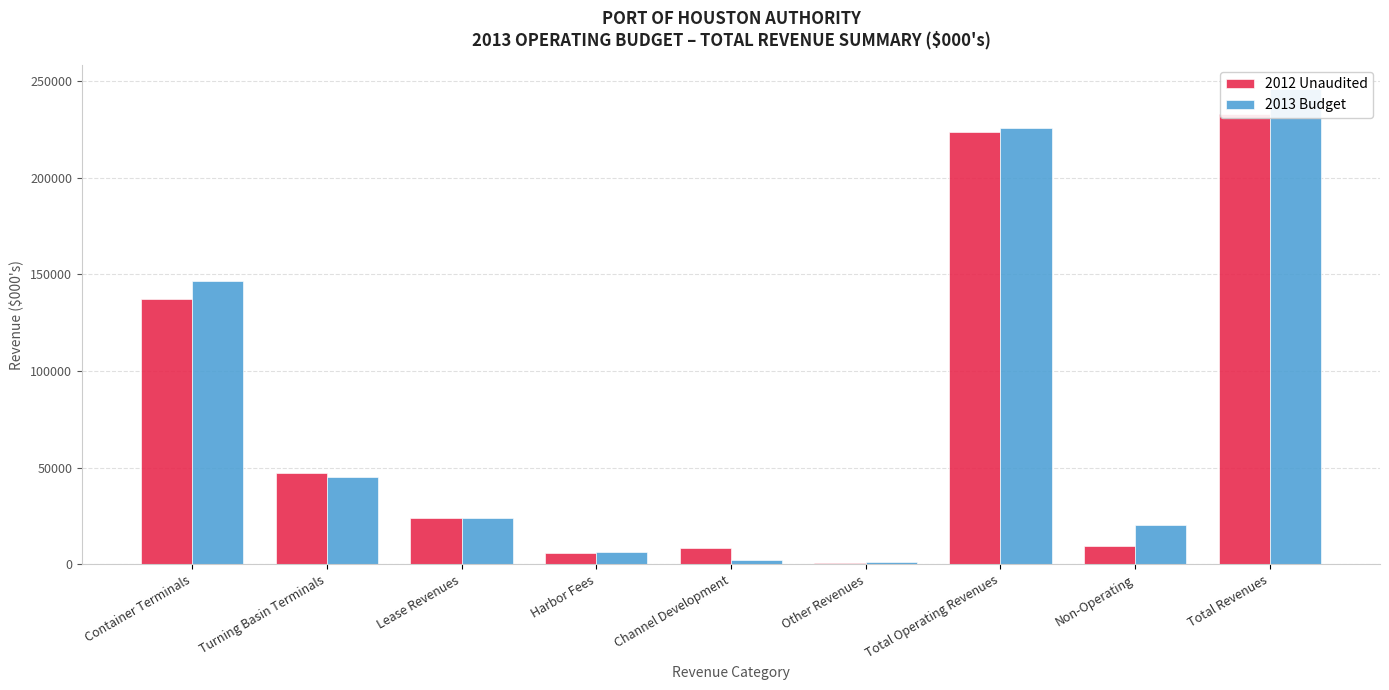

How many data points in 2012 Unaudited are above 24057?

4